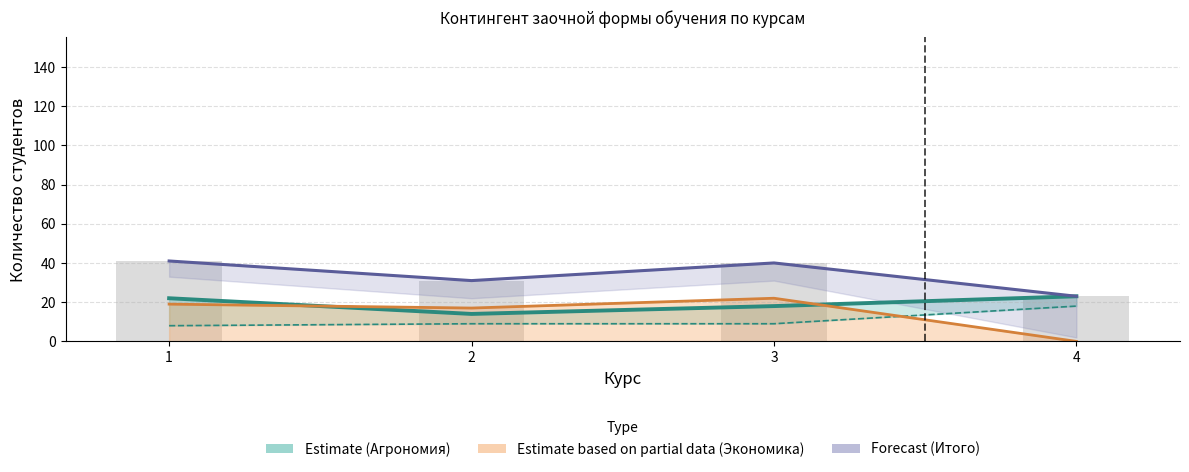

Between 4 and 3, which is larger?

4